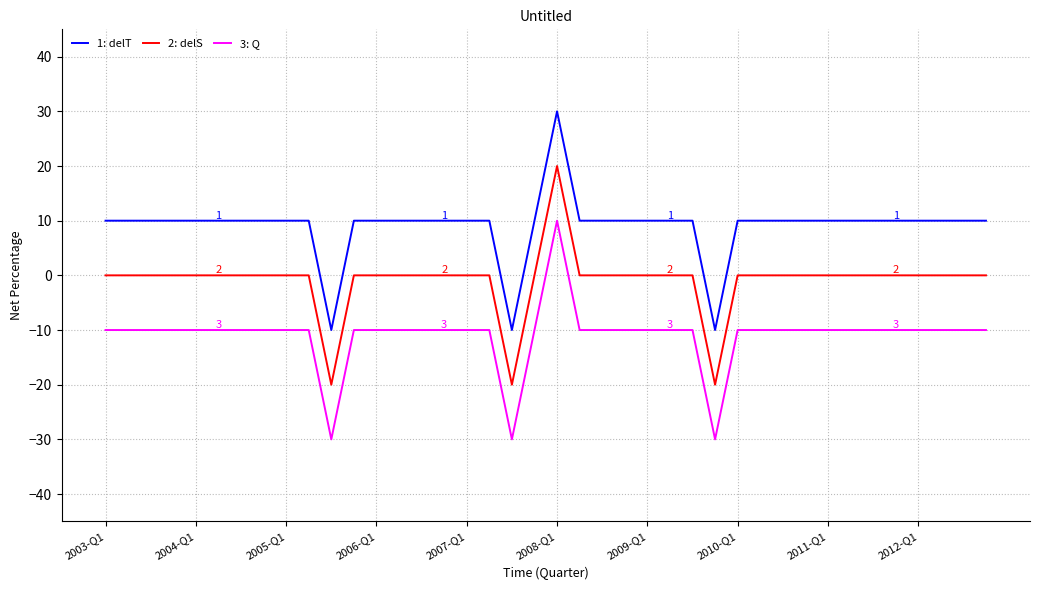

What is the sum of all 1: delT values?

360